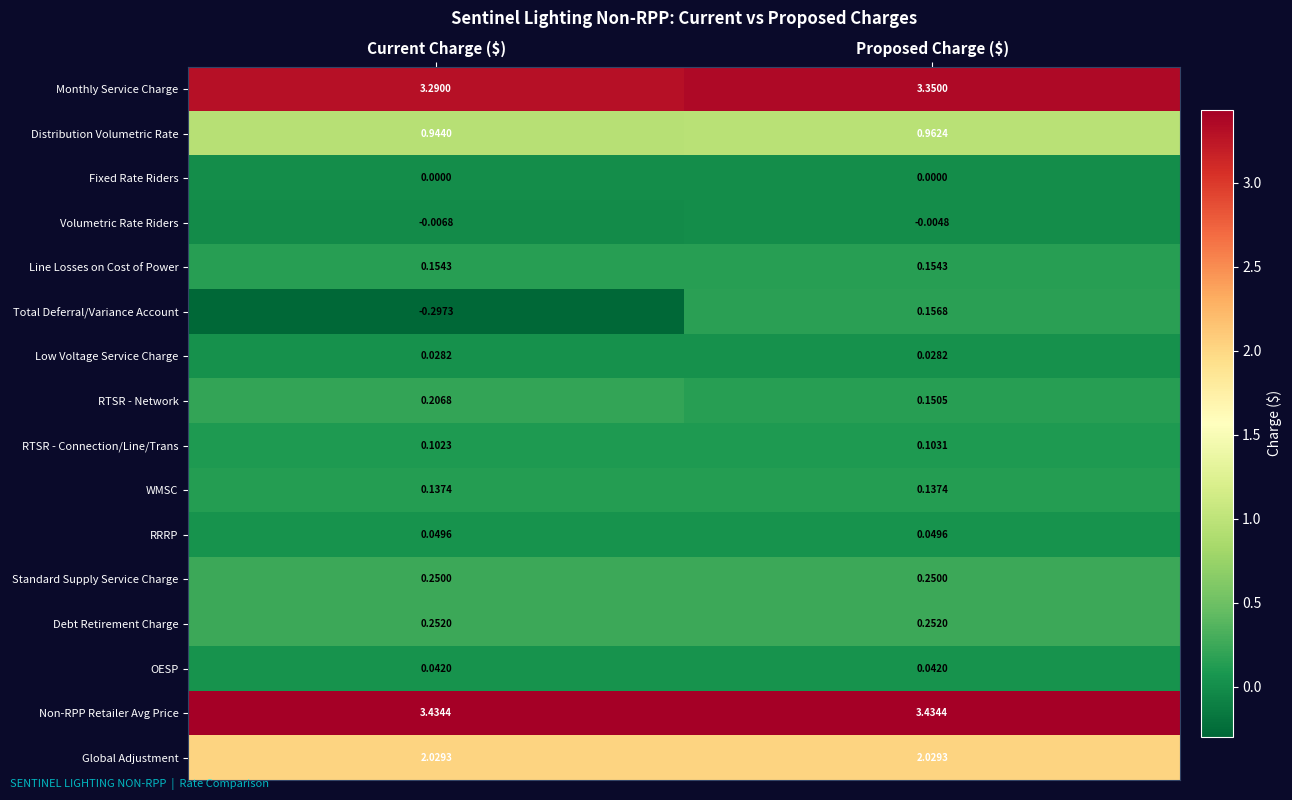

At how many categories does at least one series exceed 0?

2